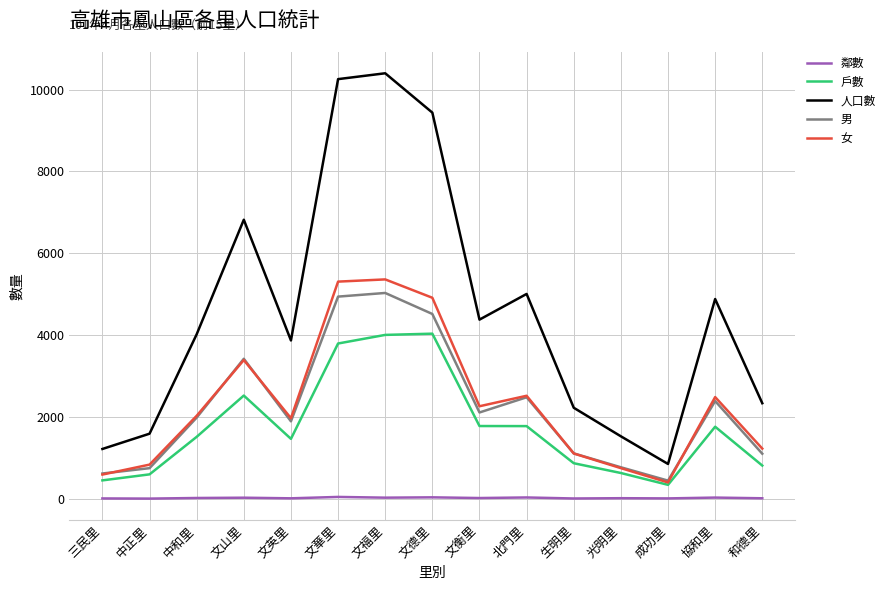

Is this an area chart (filled region under the line)?

No